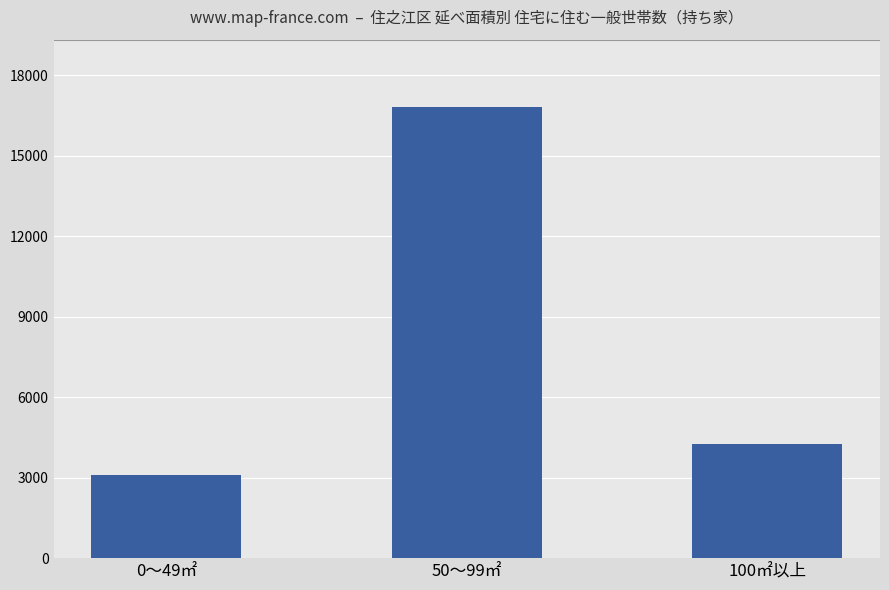

What is the change in value from 0～49㎡ to 100㎡以上?

+1165